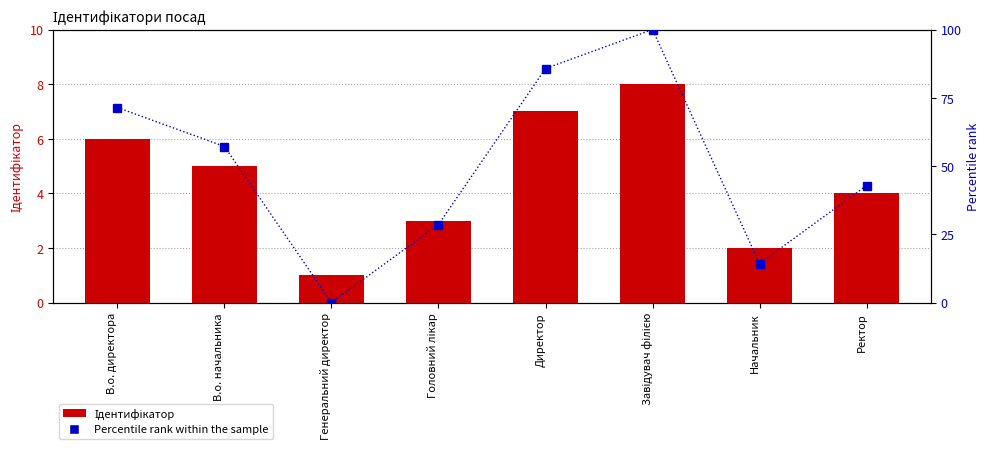

Reading left to right, extract all data points from this chart.

Ідентифікатор: В.о. директора=6.0	В.о. начальника=5.0	Генеральний директор=1.0	Головний лікар=3.0	Директор=7.0	Завідувач філією=8.0	Начальник=2.0	Ректор=4.0
Percentile rank: В.о. директора=71.4	В.о. начальника=57.1	Генеральний директор=0.0	Головний лікар=28.6	Директор=85.7	Завідувач філією=100.0	Начальник=14.3	Ректор=42.9